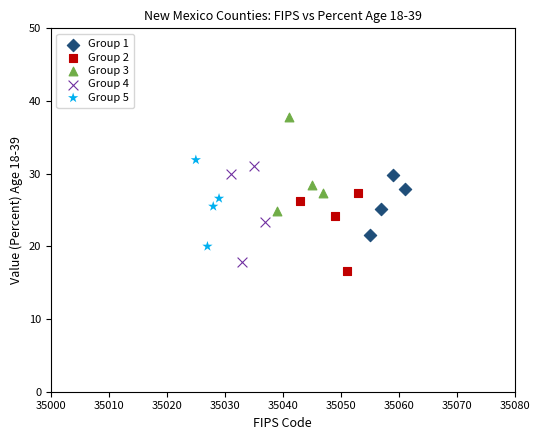

Which series reaches the maximum Y coordinate?

Group 3